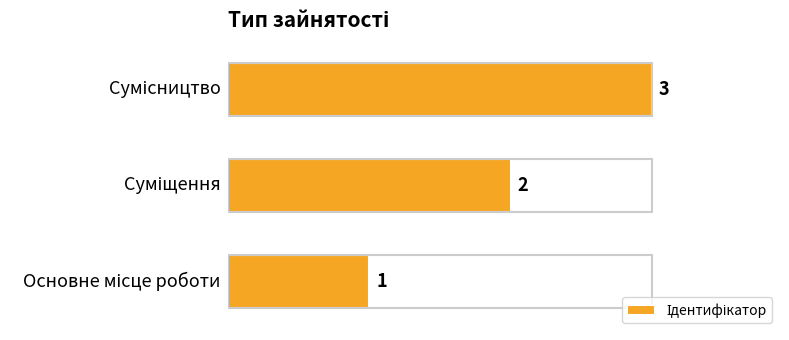

Are the bars grouped side by side (vs. stacked)?

No